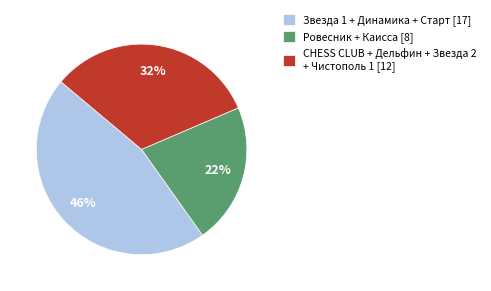

To the nearest percent, what is the difference between the largest and smallest slice percentages?

24%